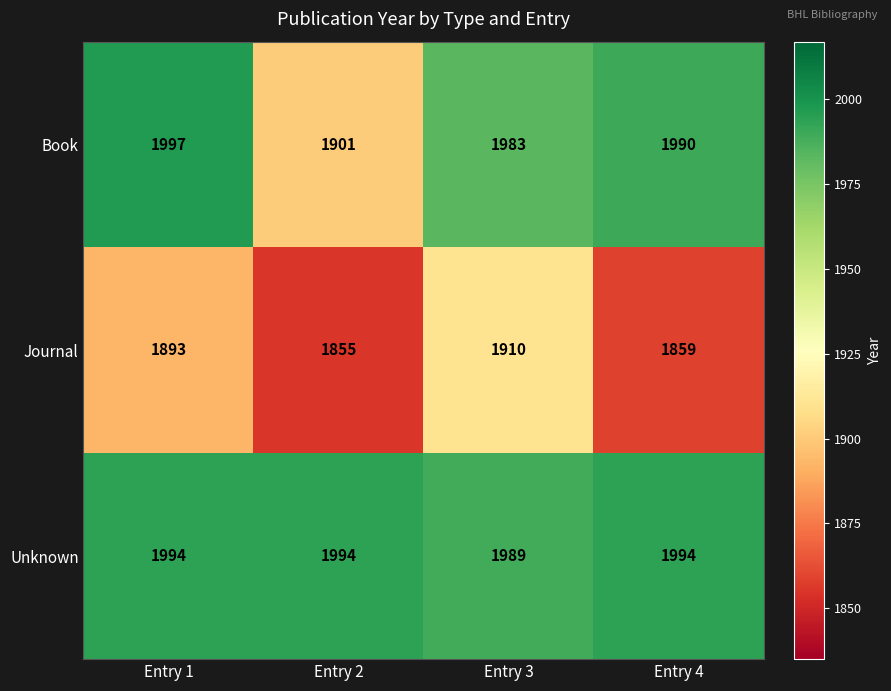

What is the approximate value of Unknown at Entry 3?

1989